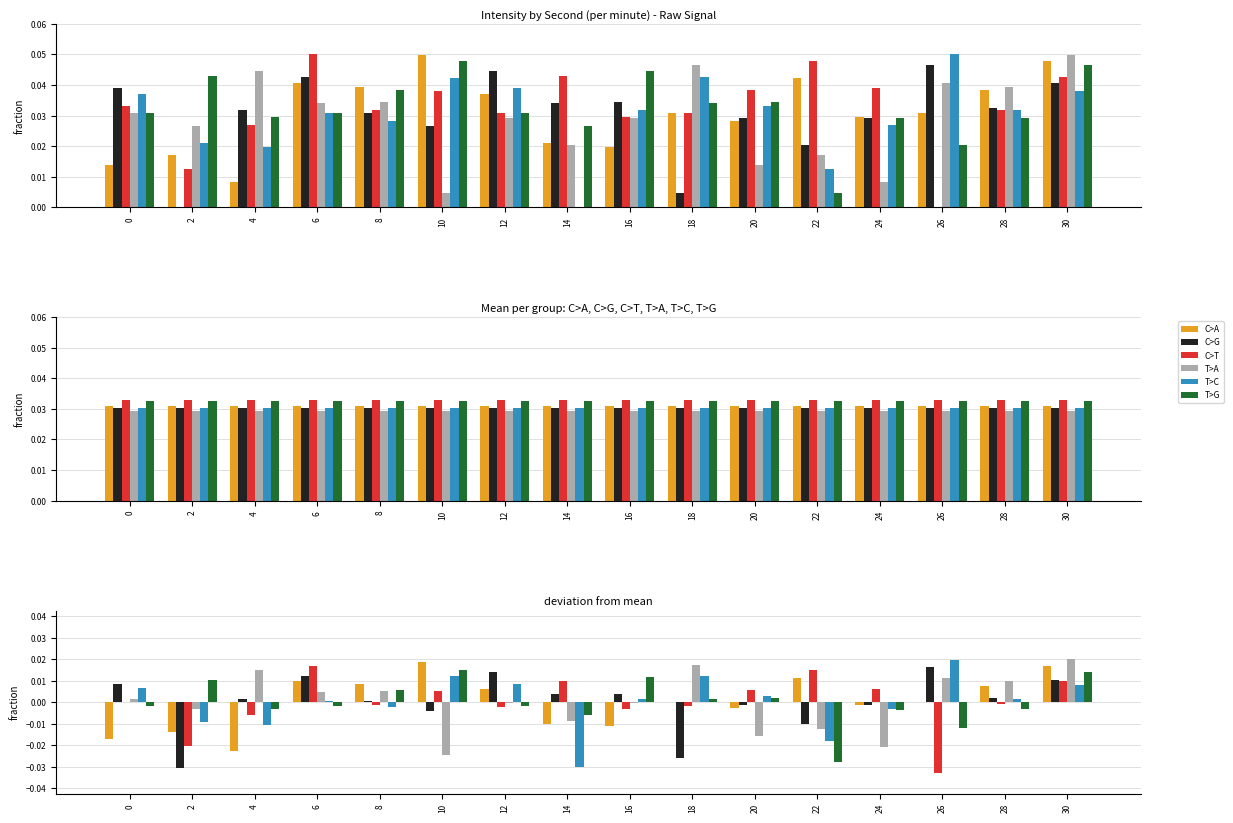

How many bars are there in each group?

6